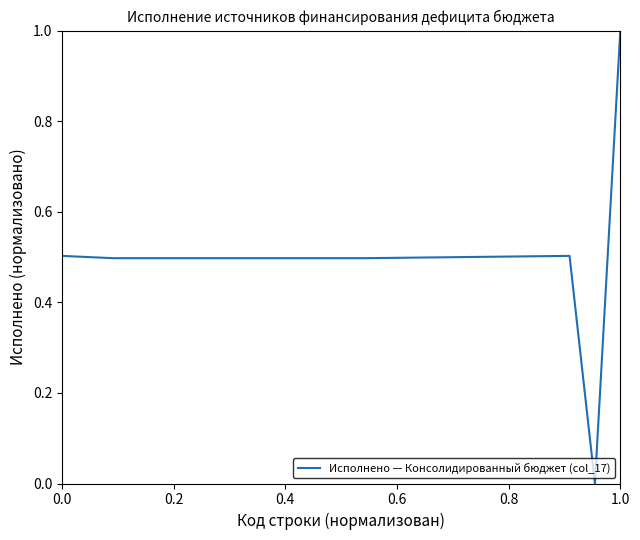

What is the maximum value shown in the chart?

1.0